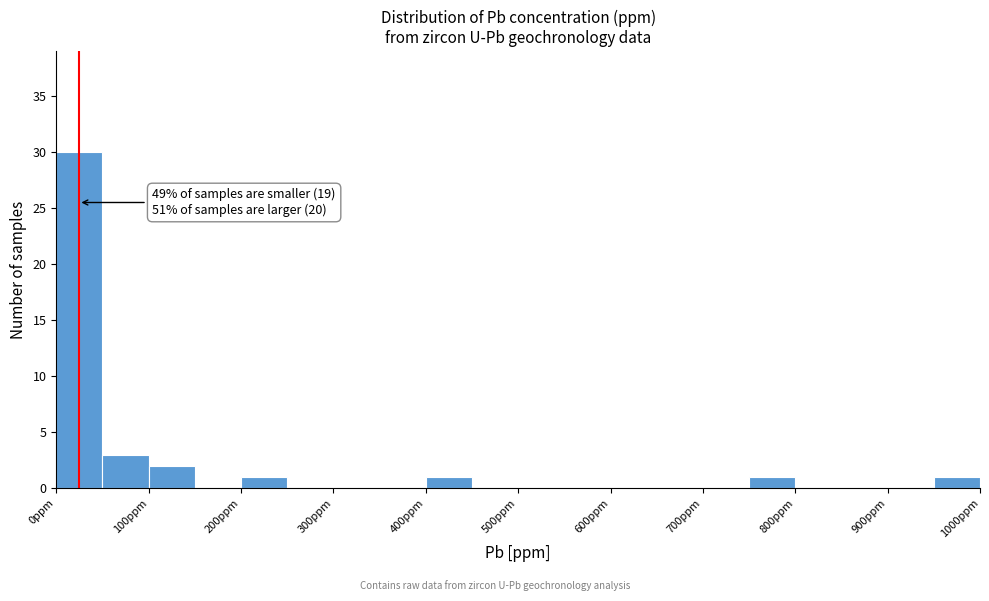

Over which range of the x-axis is the bar tallest?

0 to 50